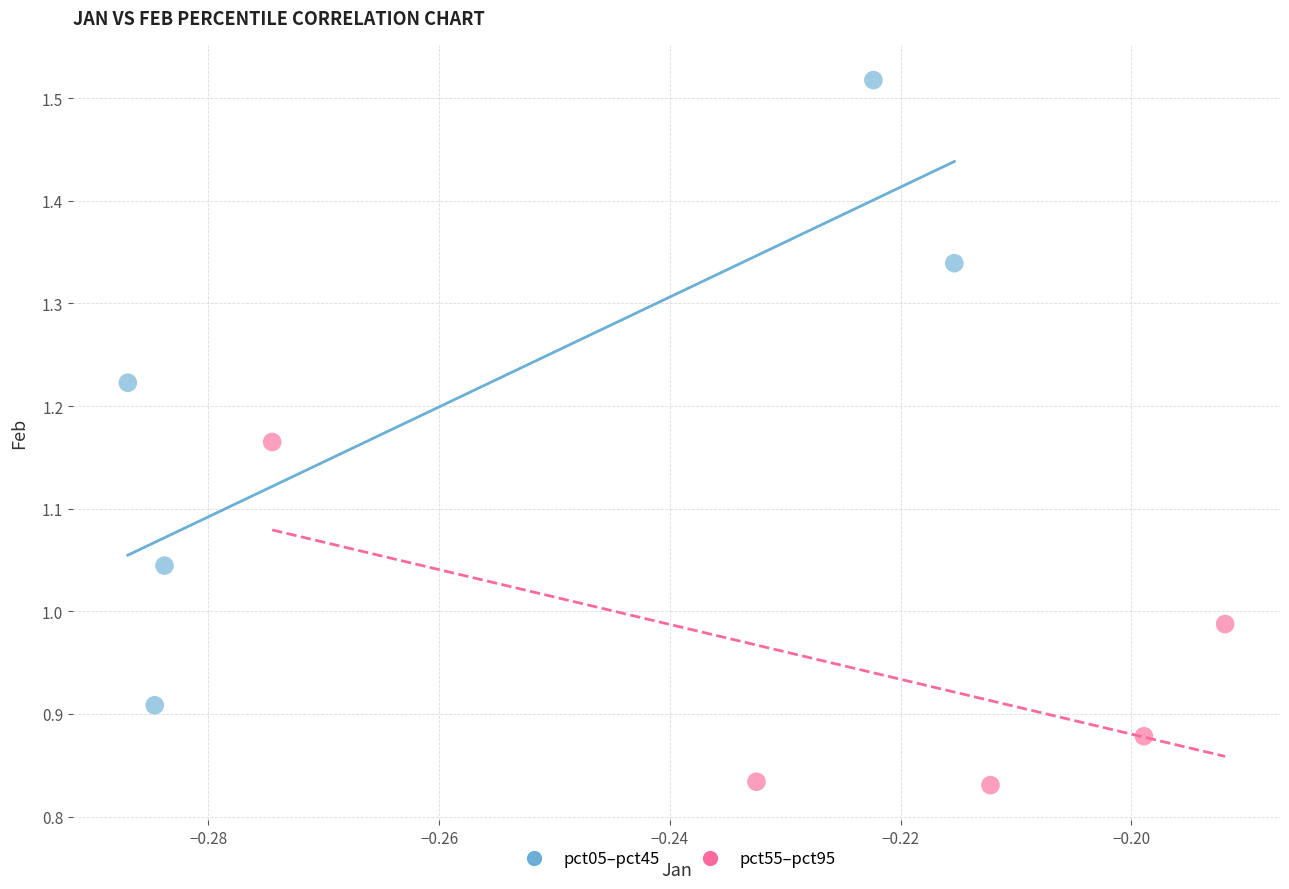

What are all the series names shown in the legend?

pct05–pct45, pct55–pct95